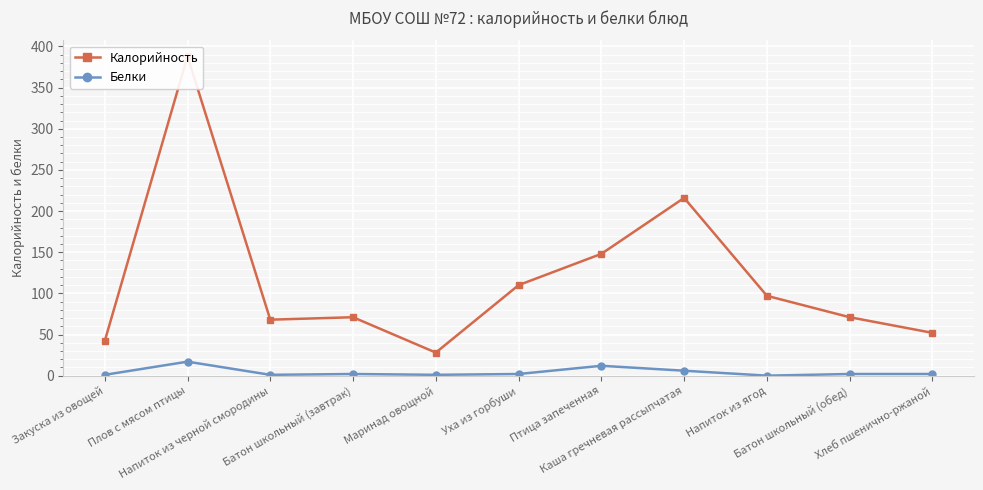

Where is the first local minimum for Калорийность?

Напиток из черной смородины